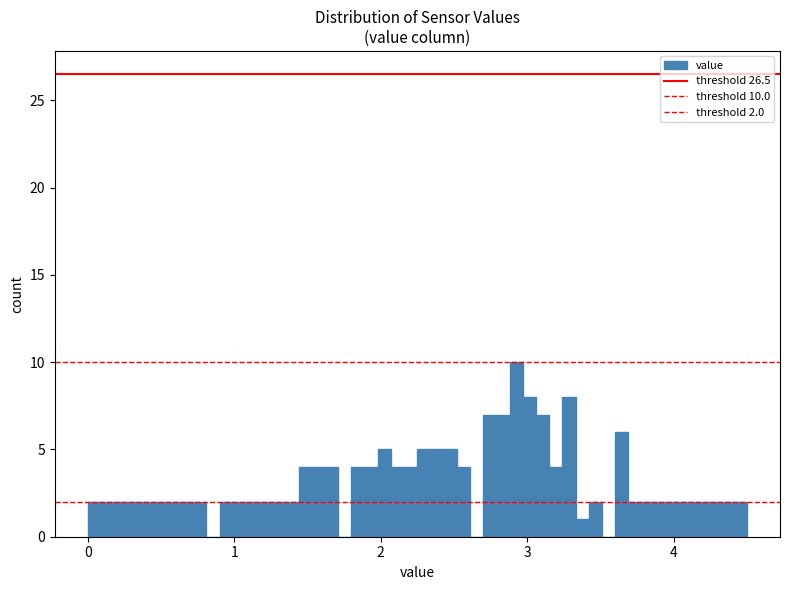

Around what value on the x-axis is the tallest bar? Give the approximate position of its centre, as read against the axis.

2.9